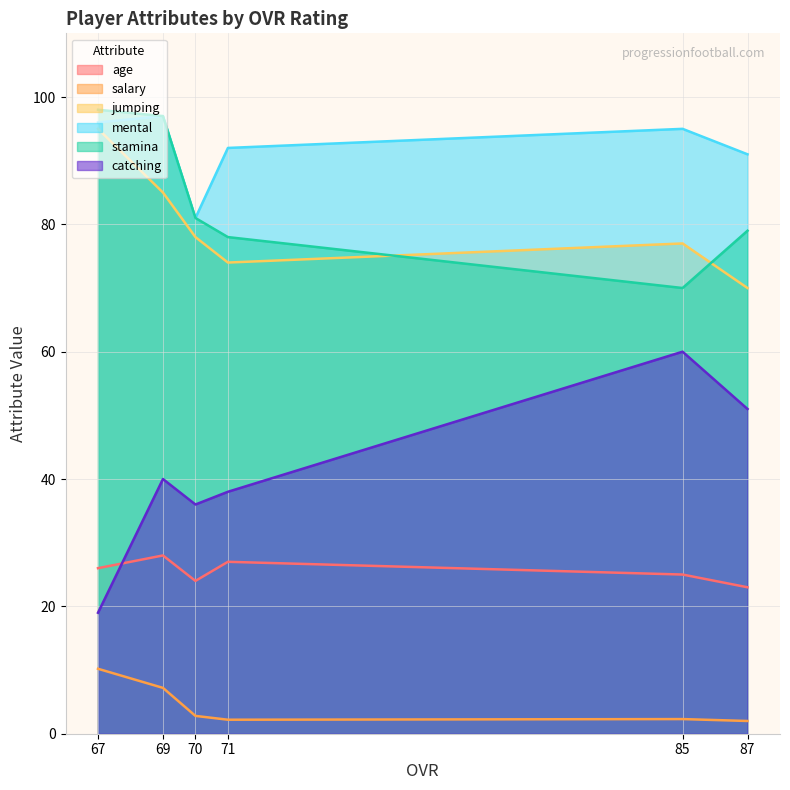

How many lines are shown in the chart?

6